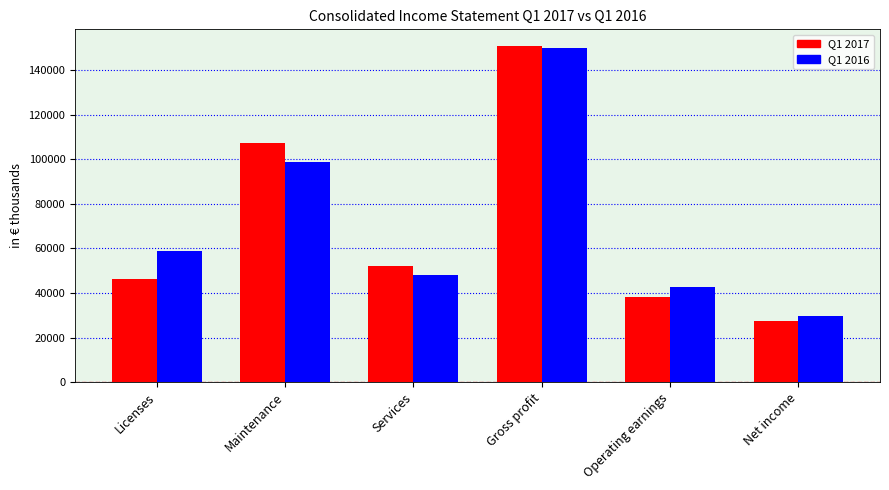

Which category has the lowest value in the Q1 2017 series?

Net income